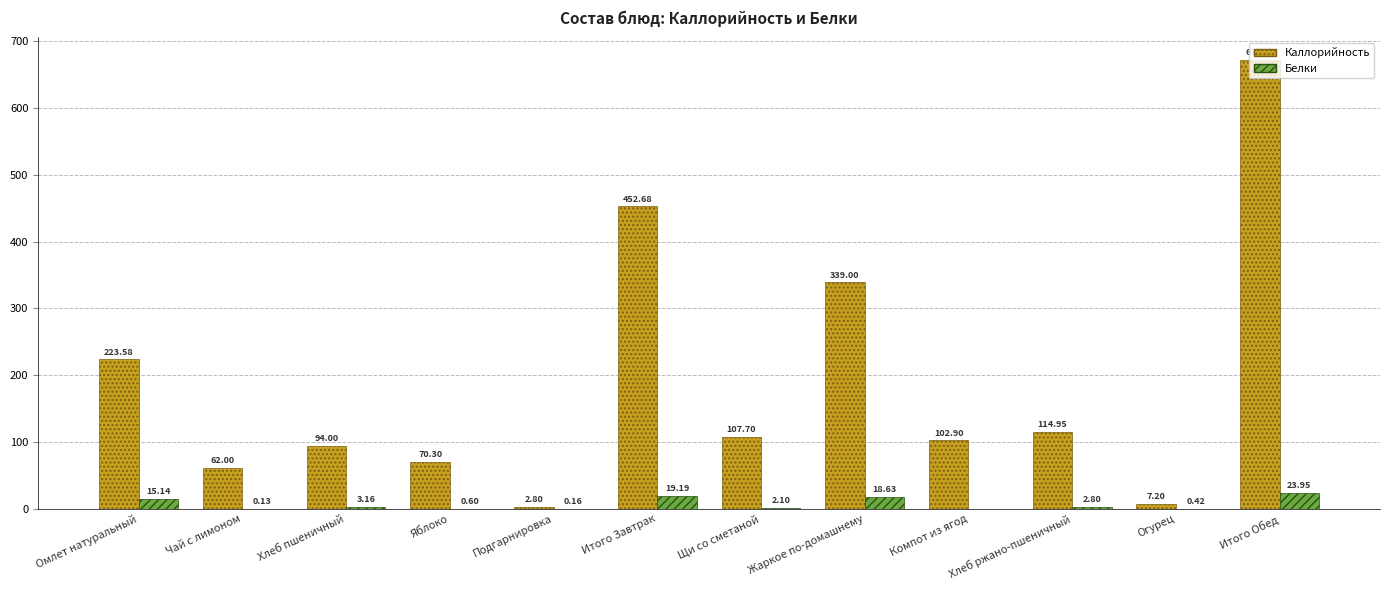

Which series has the widest spread of values?

Каллорийность